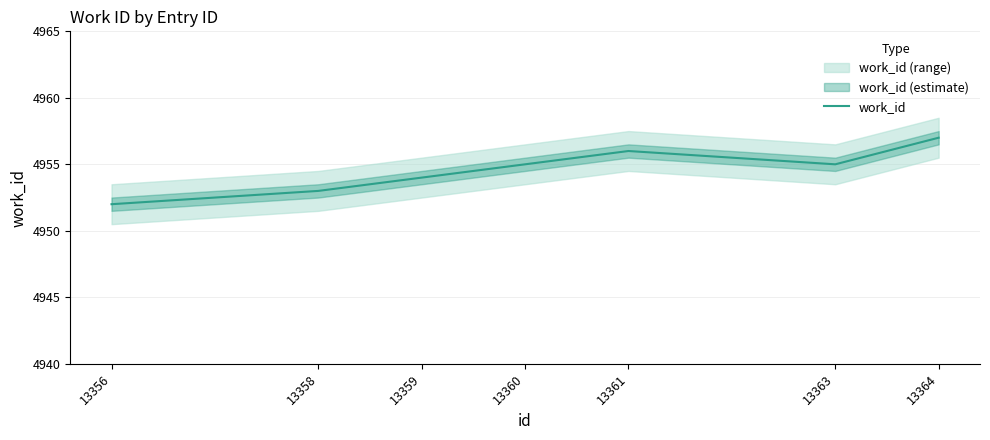

What is the sum of all values?

34682